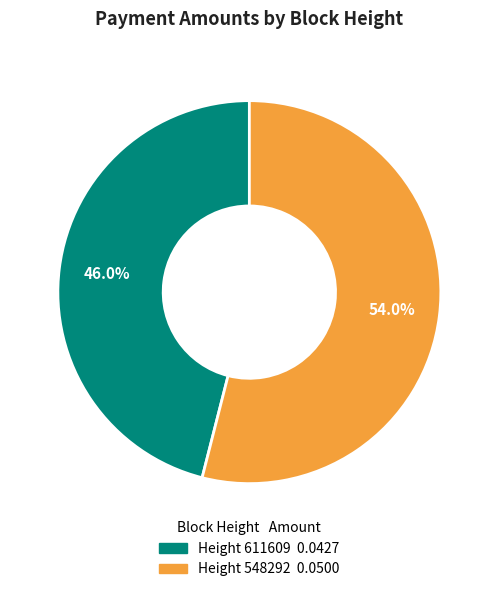

Is there any slice that represents more than half of the pie?

Yes